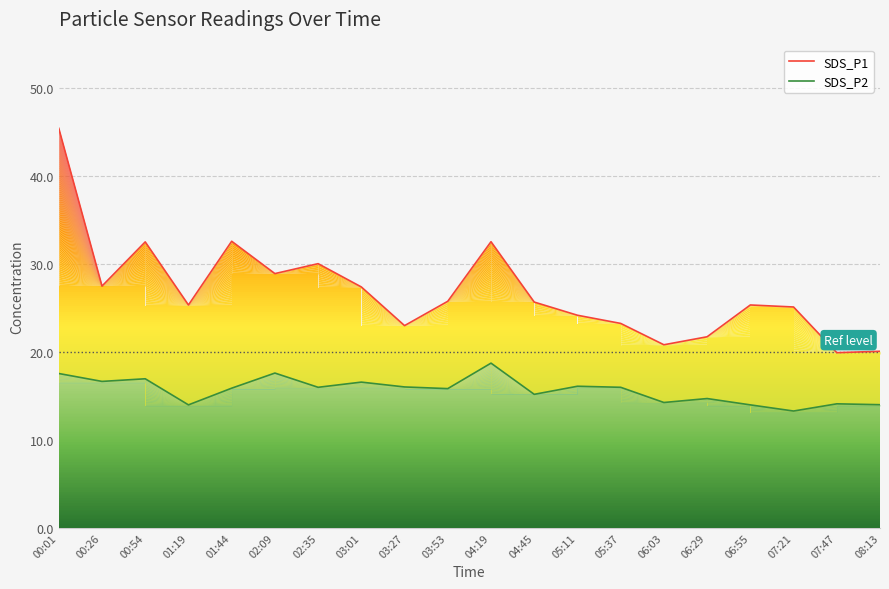

How many data points in SDS_P1 are above 25?

13